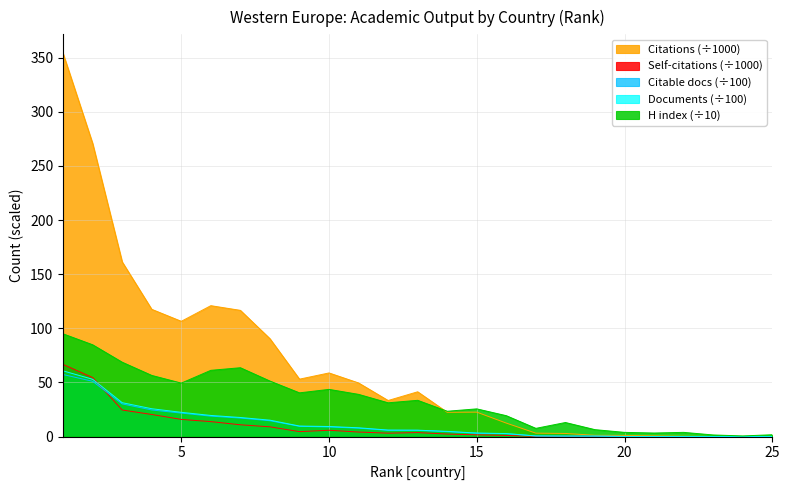

Is it true that Documents equals 79.2 at 2?

False